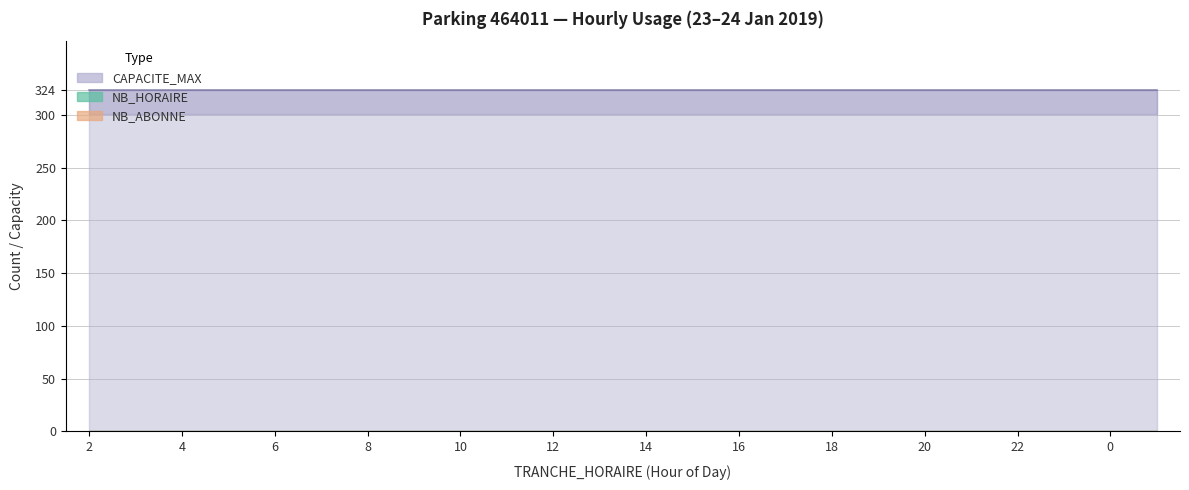

Where is NB_ABONNE nearest to the value 0?

2